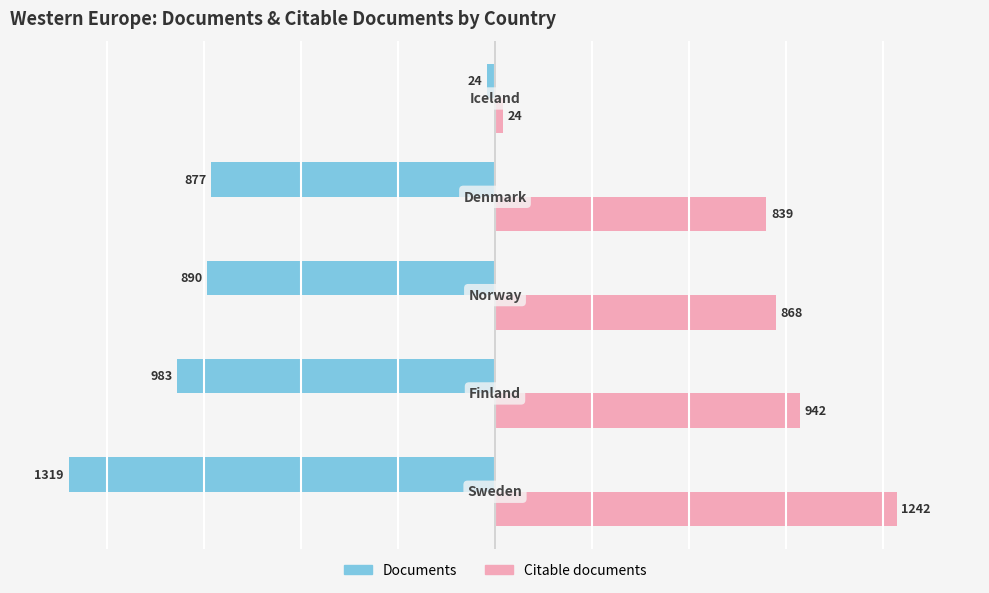

What is the lowest value of the Citable documents series?

24